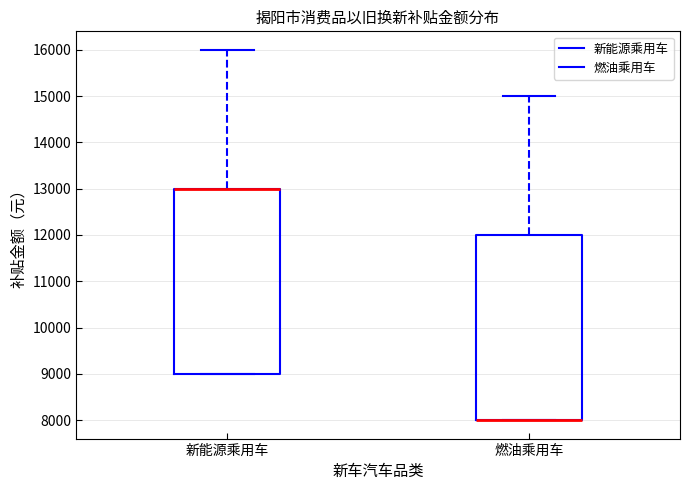

Where is the upper edge of the box for 燃油乘用车 on the y-axis? The values are not printed on the chart, so give them approximately, as read against the axis.

12000